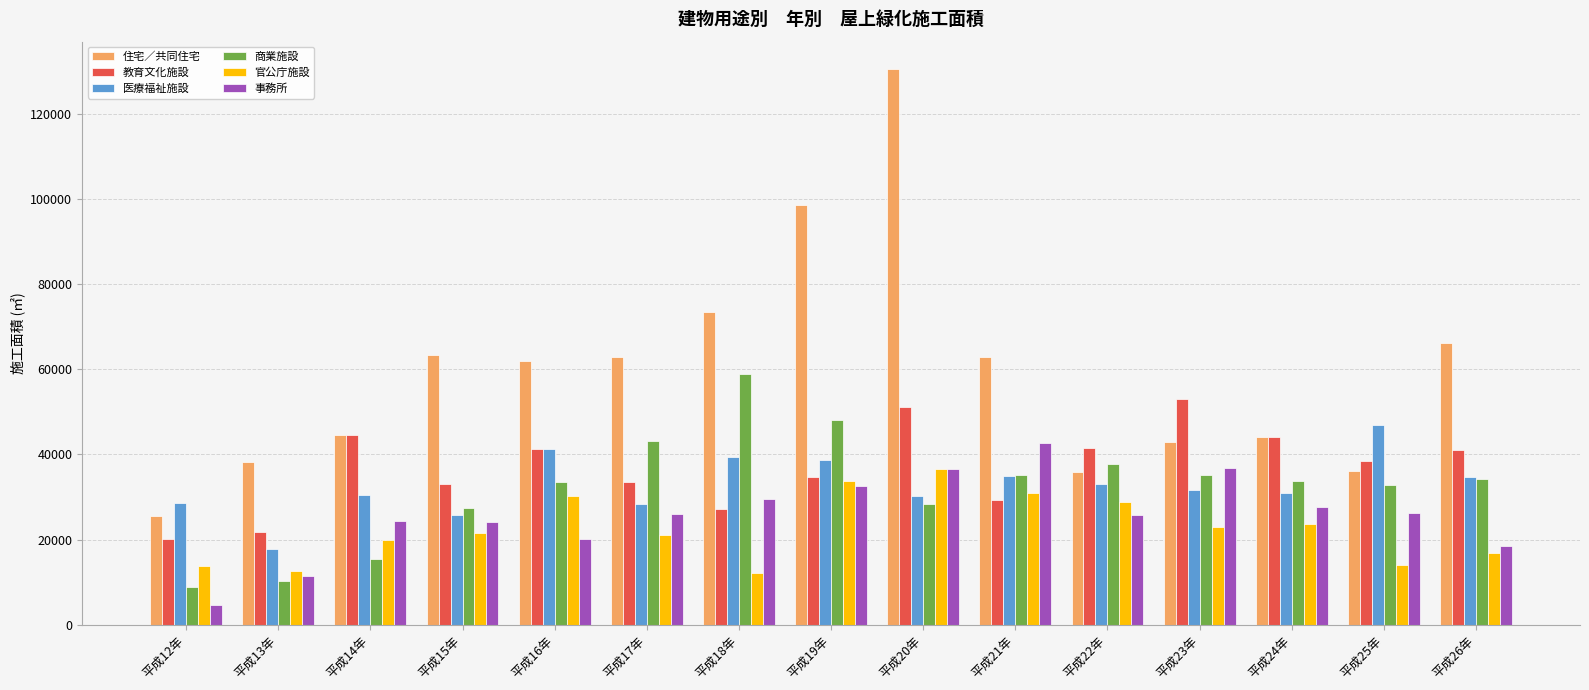

How many values in the 商業施設 series are below 33835?

7